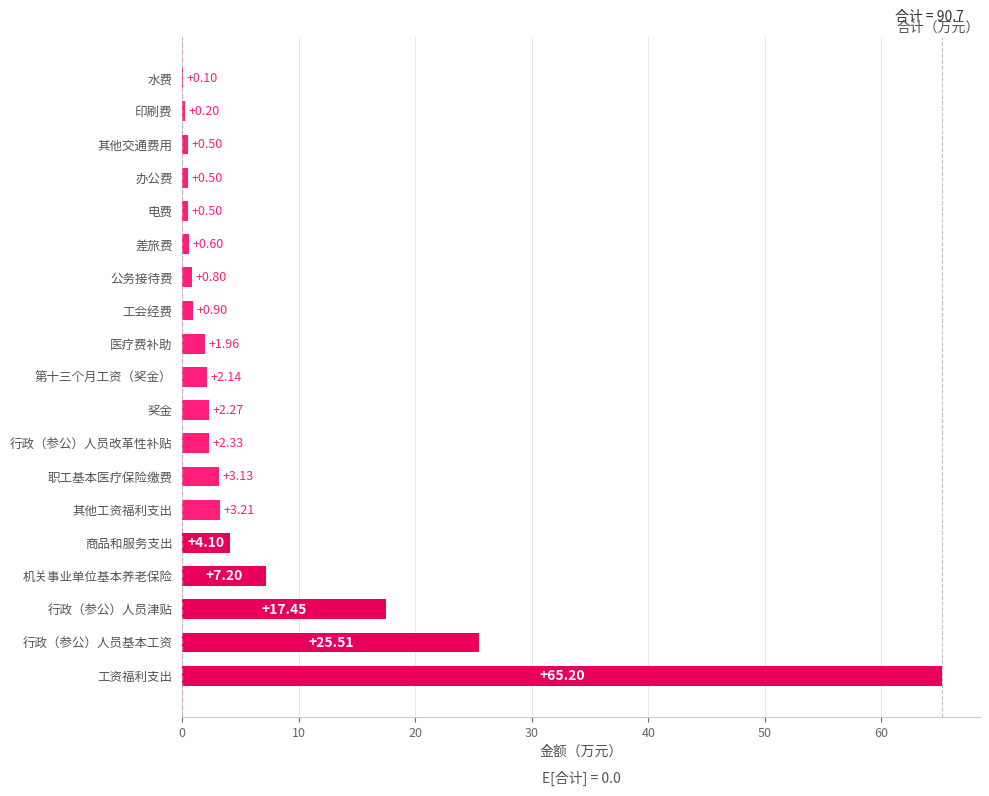

What is the change in value from 职工基本医疗保险缴费 to 其他交通费用?

-2.6